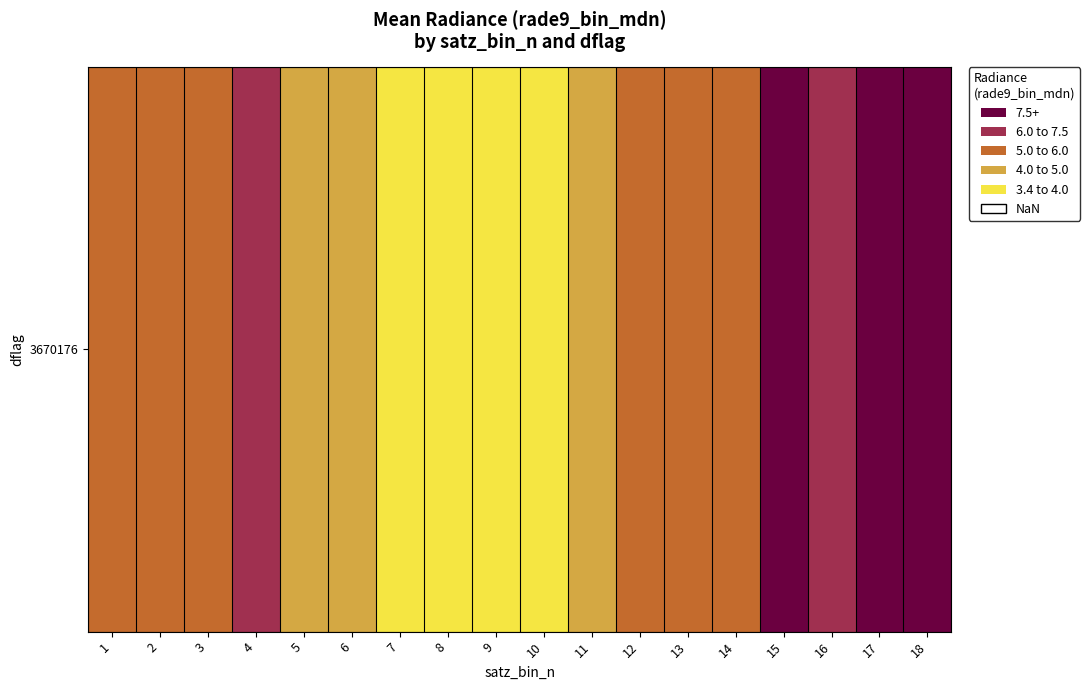

True or false: the data shows 5.2 at 3.

True